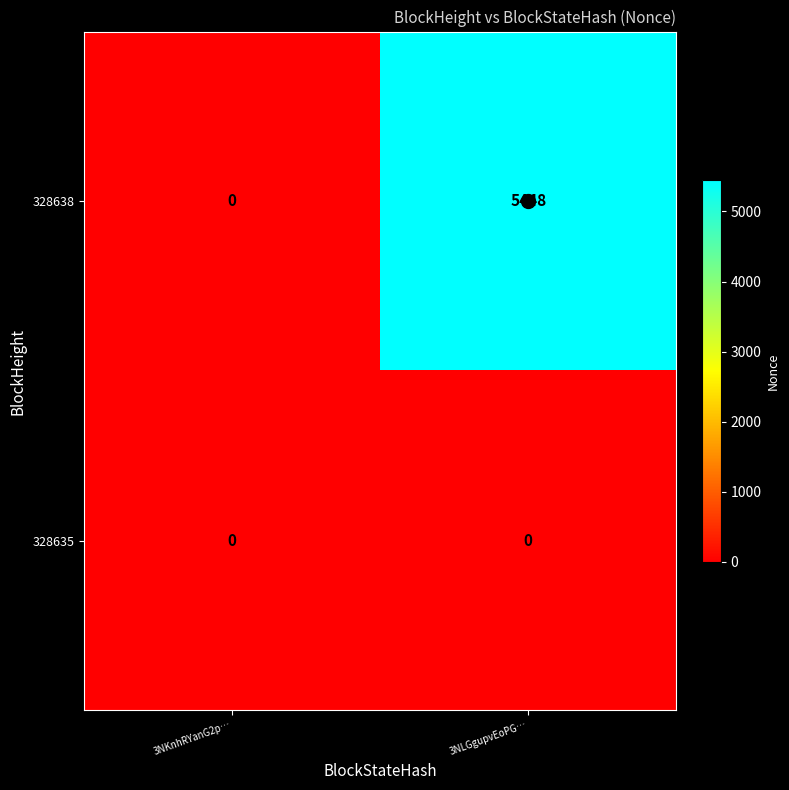

What is the sum of all 328638 values?

5448